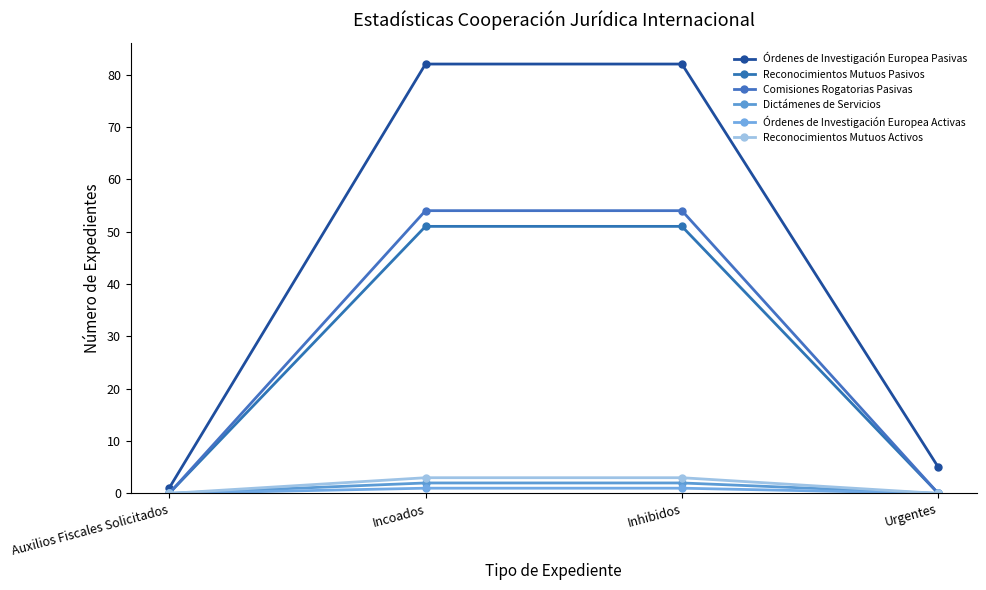

What is the approximate value of Órdenes de Investigación Europea Activas at Inhibidos?

1